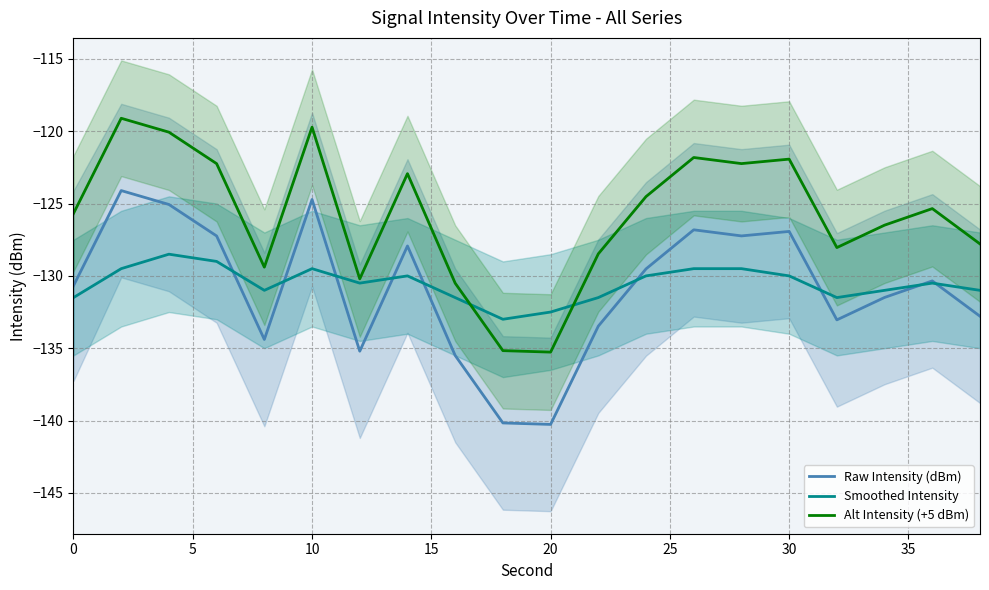

What is the minimum value for Smoothed Intensity?

-133.0